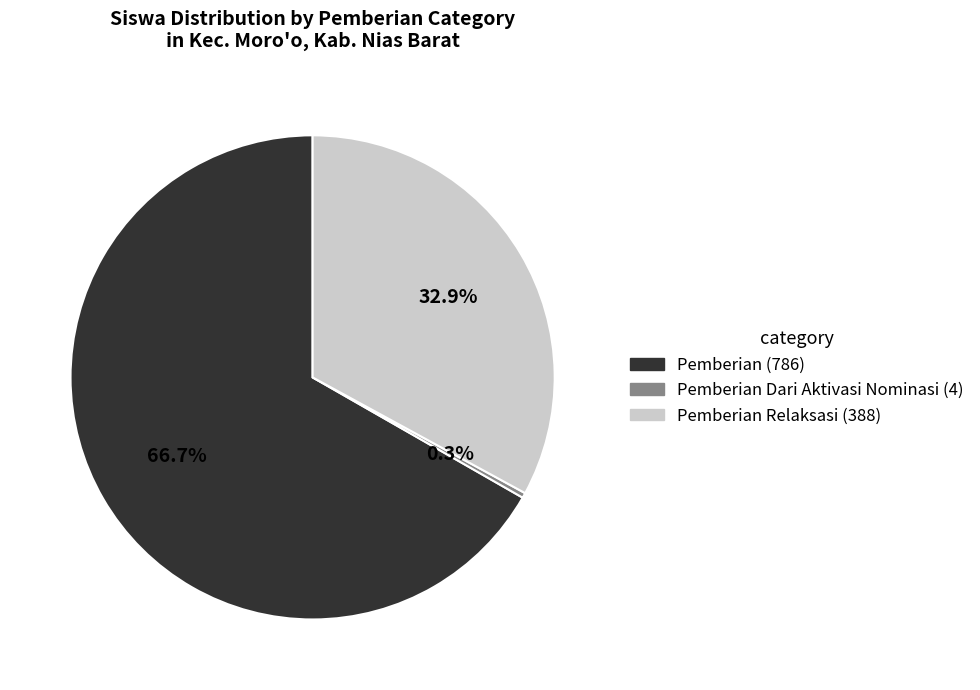

Does any single category account for the majority?

Yes